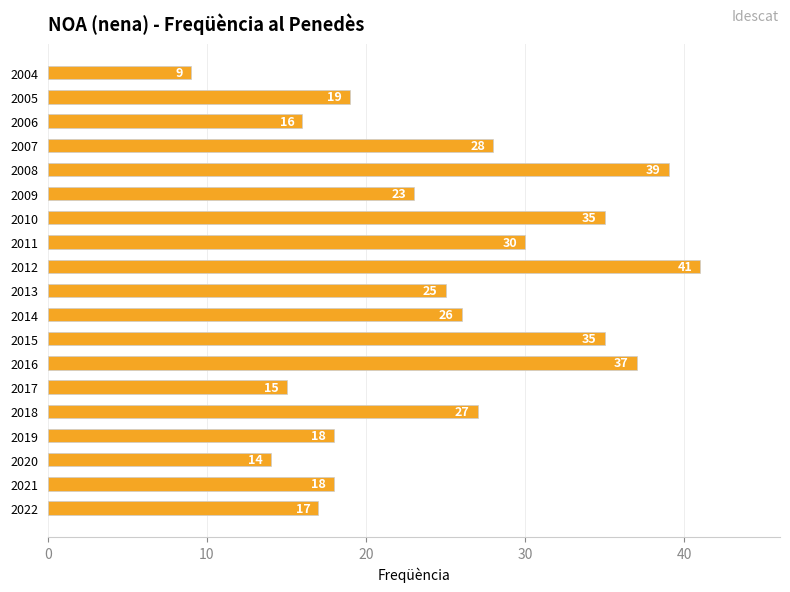

What is the change in value from 2021 to 2005?

+1